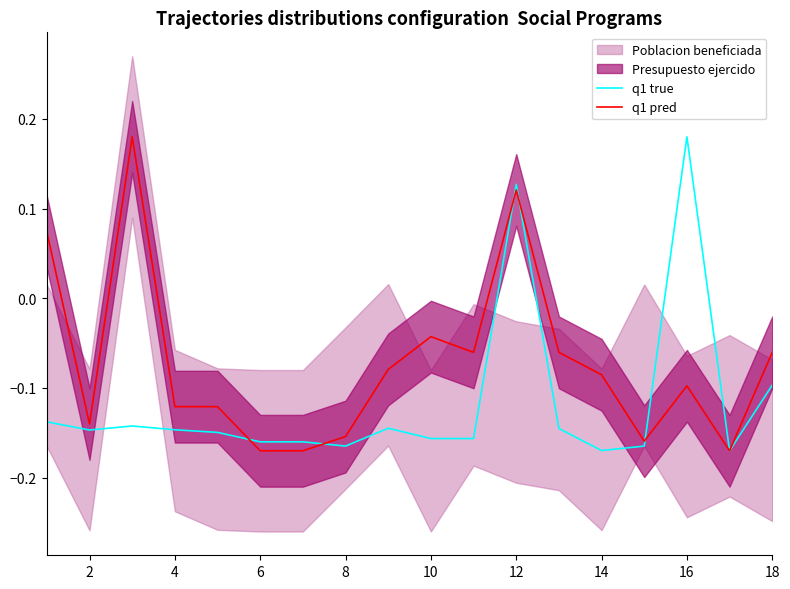

What is the difference between the maximum and minimum values in the q1 true series?

0.3